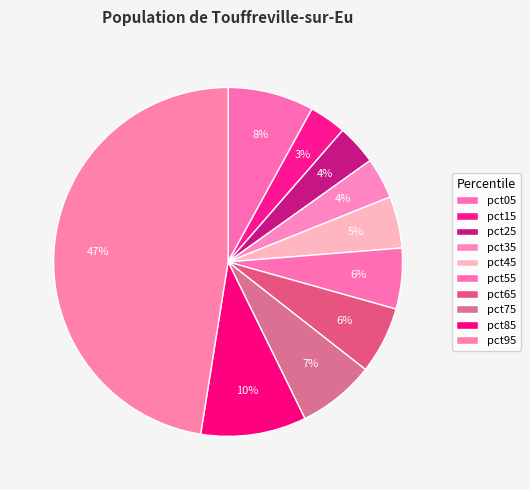

How many slices are in this pie chart?

10